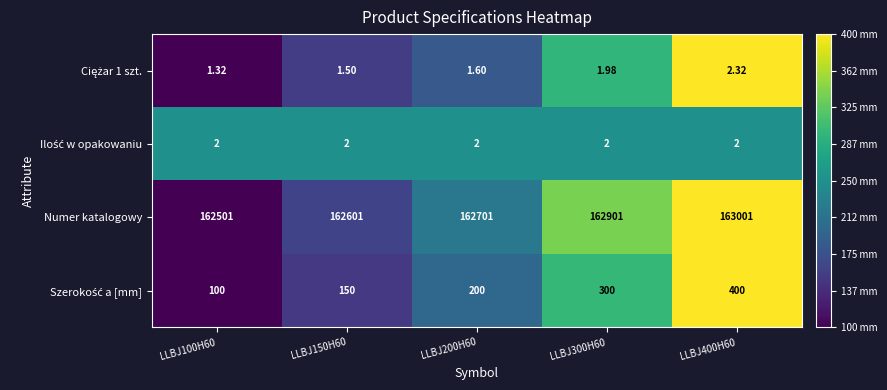

Which series has the largest total across all categories?

Numer katalogowy